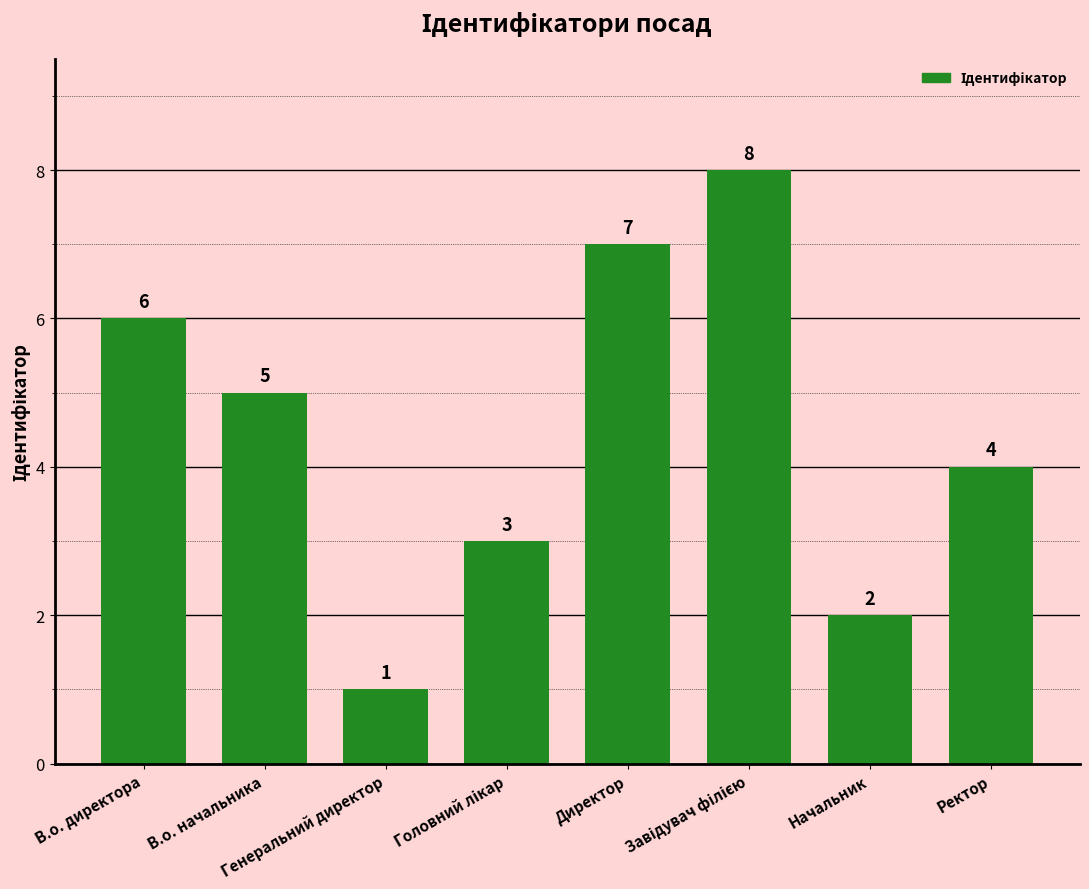

True or false: the data shows 3 at Начальник.

False